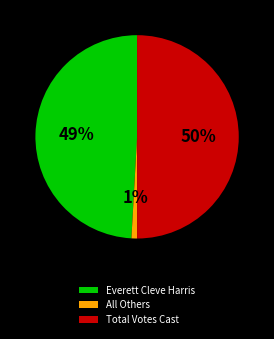

Which category has the smallest portion of the pie?

All Others